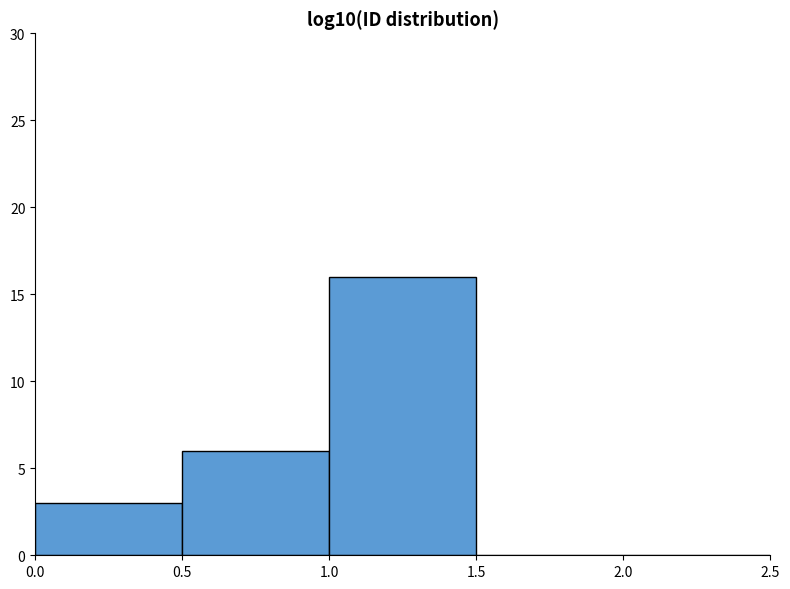

Reading left to right, list every bar in this chart as the range it spans on the x-axis followed by its height. The values are not printed on the chart, so give them approximately, as read against the axis.

0.0 to 0.5: 3
0.5 to 1.0: 6
1.0 to 1.5: 16
1.5 to 2.0: 0
2.0 to 2.5: 0